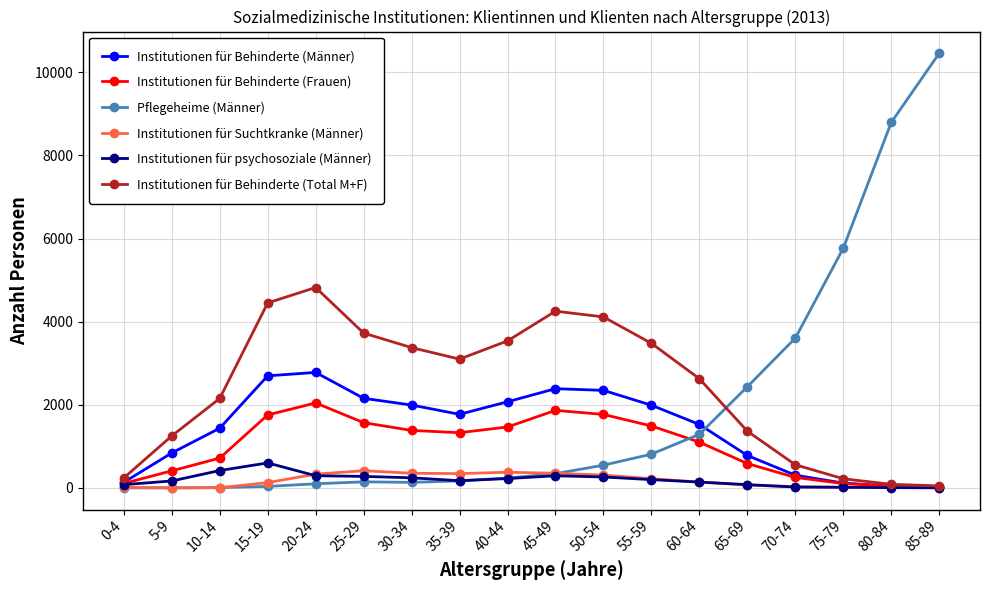

How many times do Institutionen für Behinderte (Total M+F) and Pflegeheime (Männer) cross each other?

1